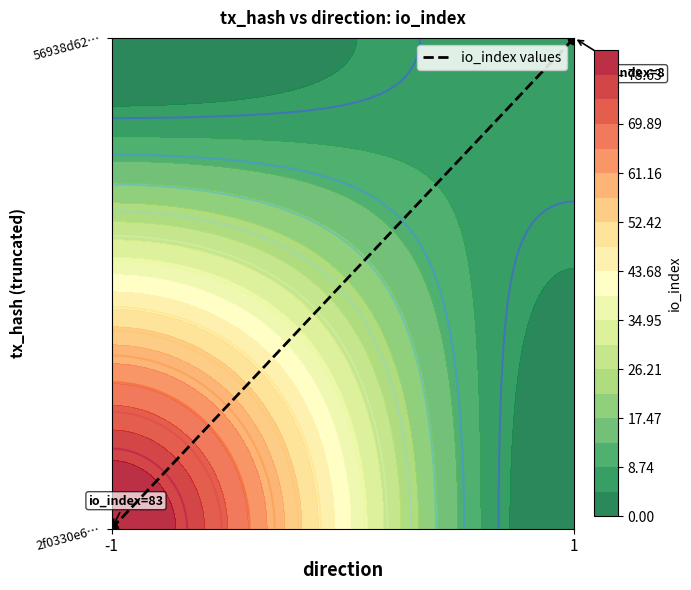

Is it true that the value at -1 is -1?

False